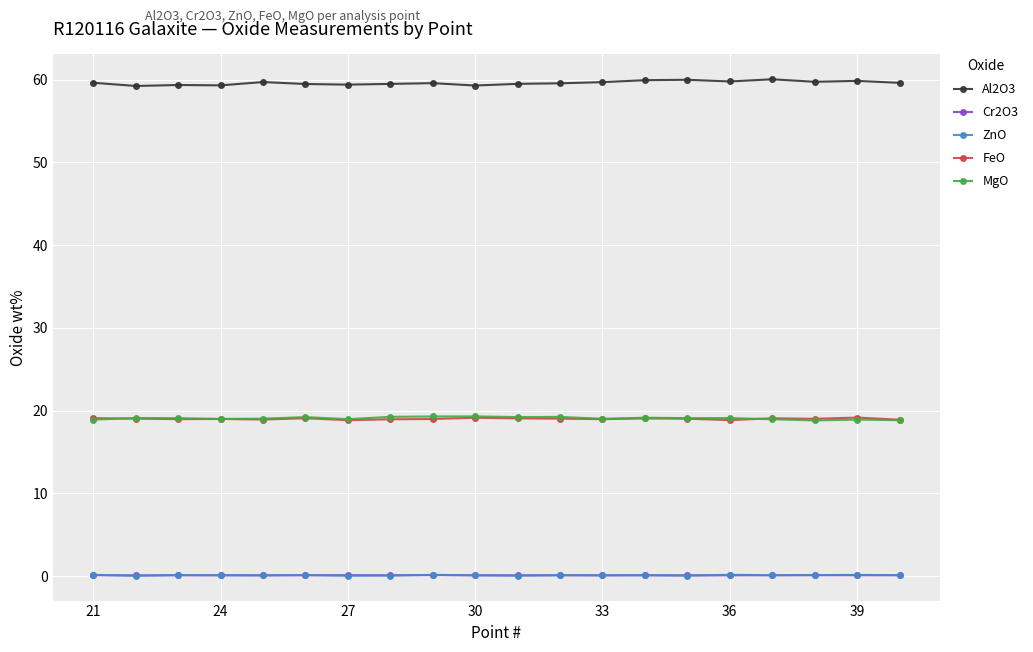

True or false: FeO and Al2O3 intersect in this chart.

False